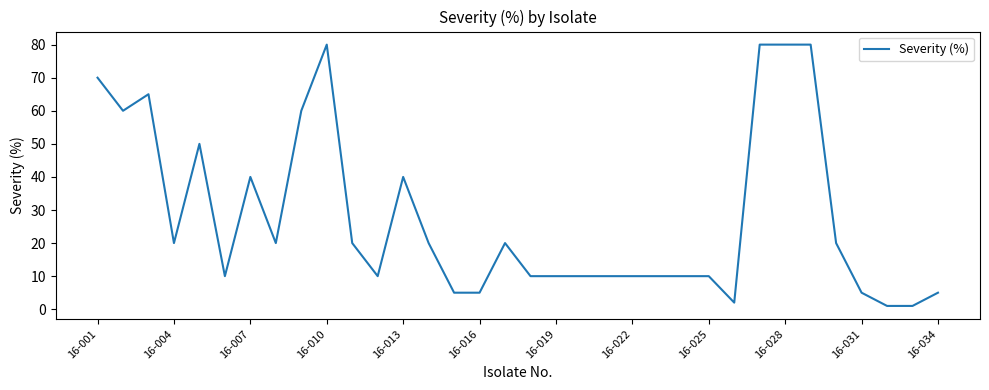

What is the difference between the maximum and minimum values?

79